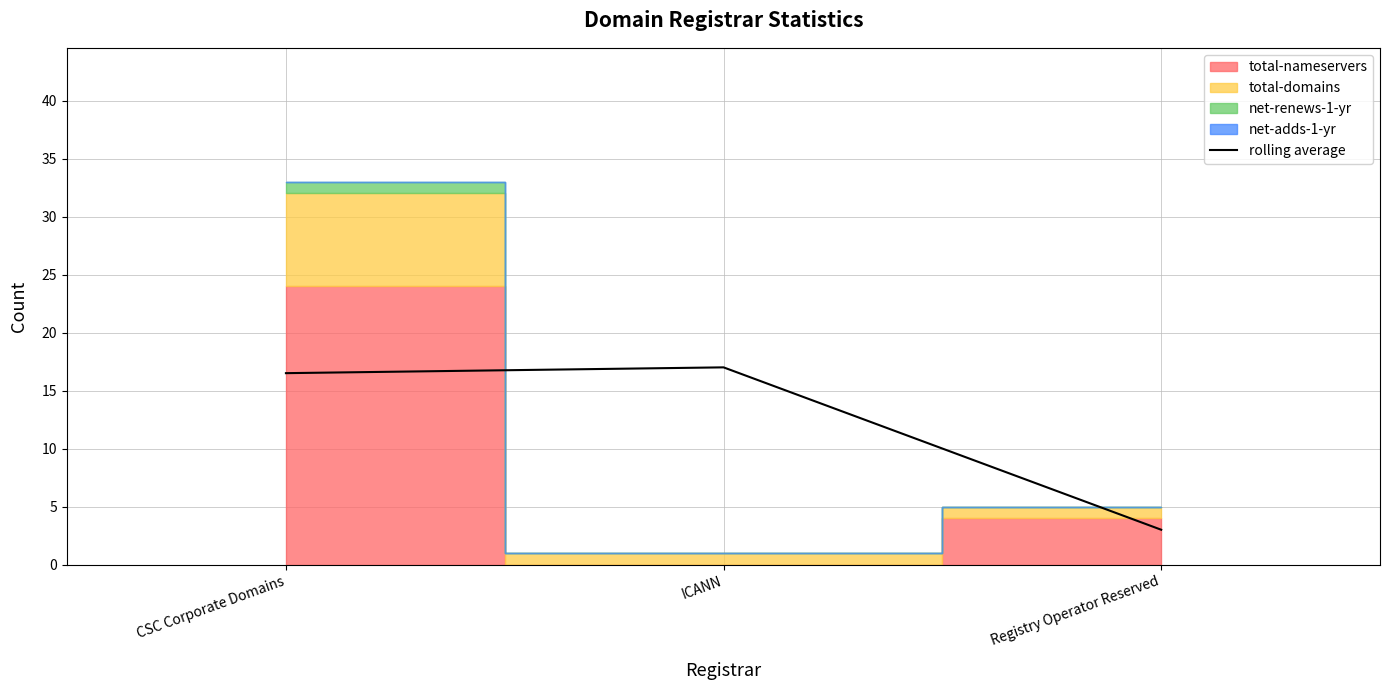

Rank the categories by value from lowest to highest.

Registry Operator Reserved, CSC Corporate Domains, ICANN